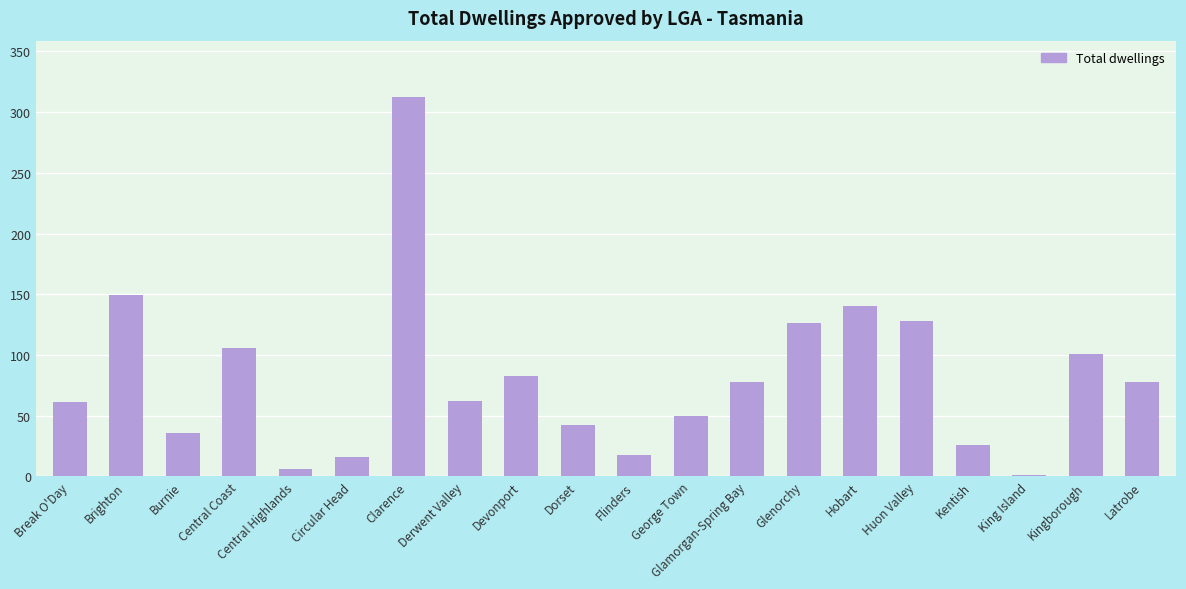

Does the chart contain stacked bars?

No